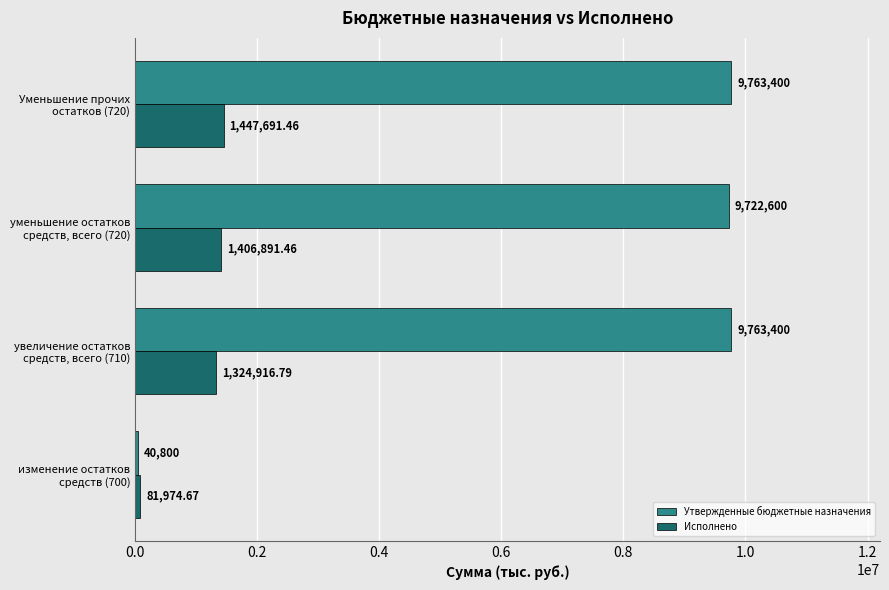

What is the difference between the second highest and minimum values in the Утвержденные бюджетные назначения series?

9722600.0